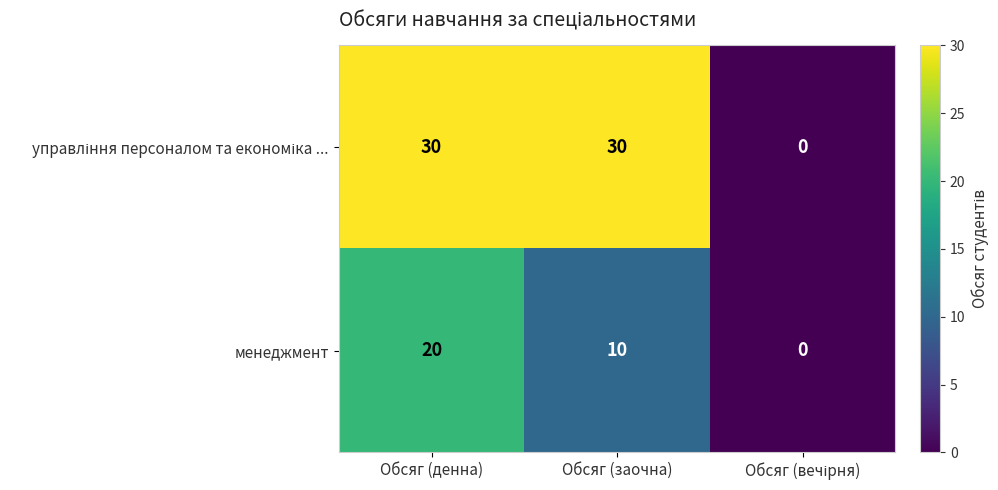

What is the sum of all менеджмент values?

30